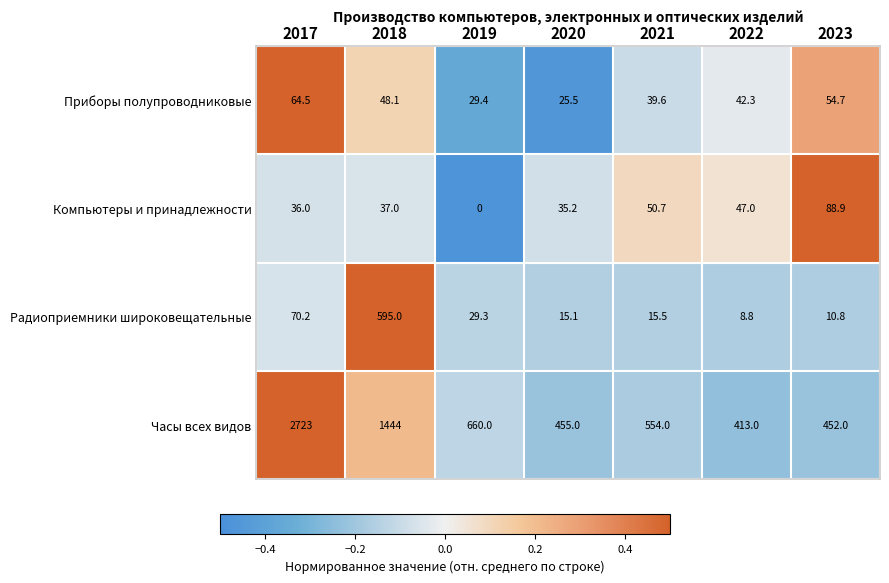

At 2023, list the series in order from largest to smallest.

Часы всех видов, Компьютеры и принадлежности, Приборы полупроводниковые, Радиоприемники широковещательные